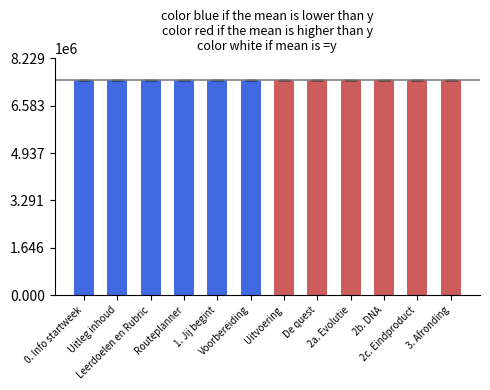

What is the maximum value shown in the chart?

7480662